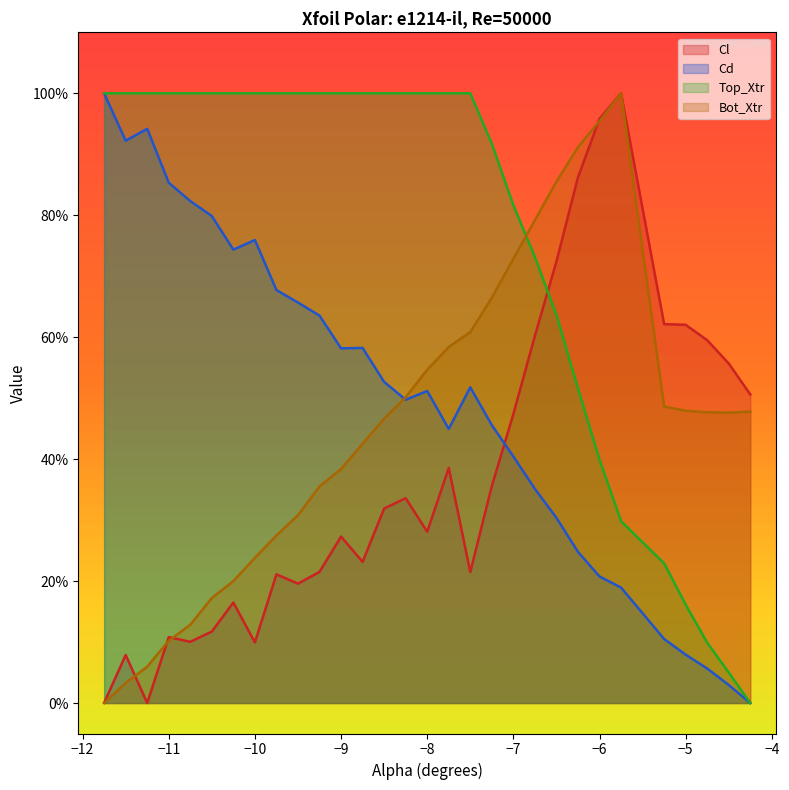

How many data points in Bot_Xtr are above 0?

29